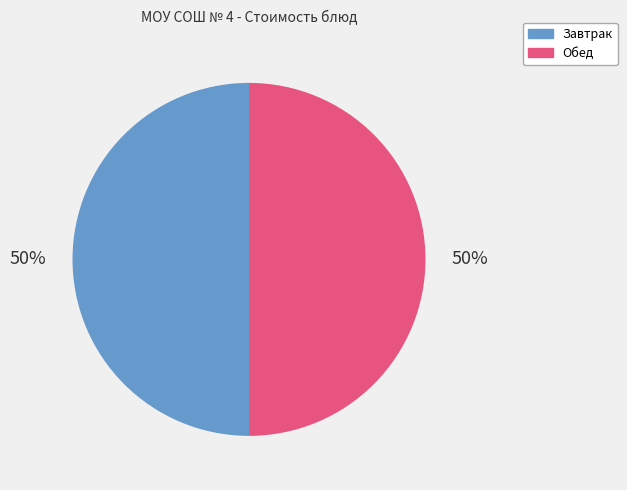

How many slices are in this pie chart?

2